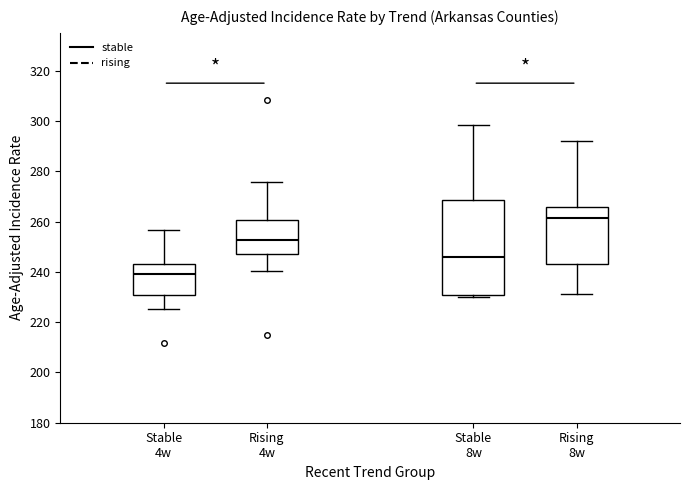

Reading left to right, read every box against the y-axis: the position of its median line, the range the box covers, and the ends of its whiskers. The values are not printed on the chart, so give them approximately, as read against the axis.

Stable 4w: median 240, box 230 to 244, whiskers 226 to 256
Rising 4w: median 252, box 248 to 260, whiskers 240 to 276
Stable 8w: median 246, box 230 to 268, whiskers 230 (just below the box's lower edge) to 298
Rising 8w: median 262, box 244 to 266, whiskers 232 to 292